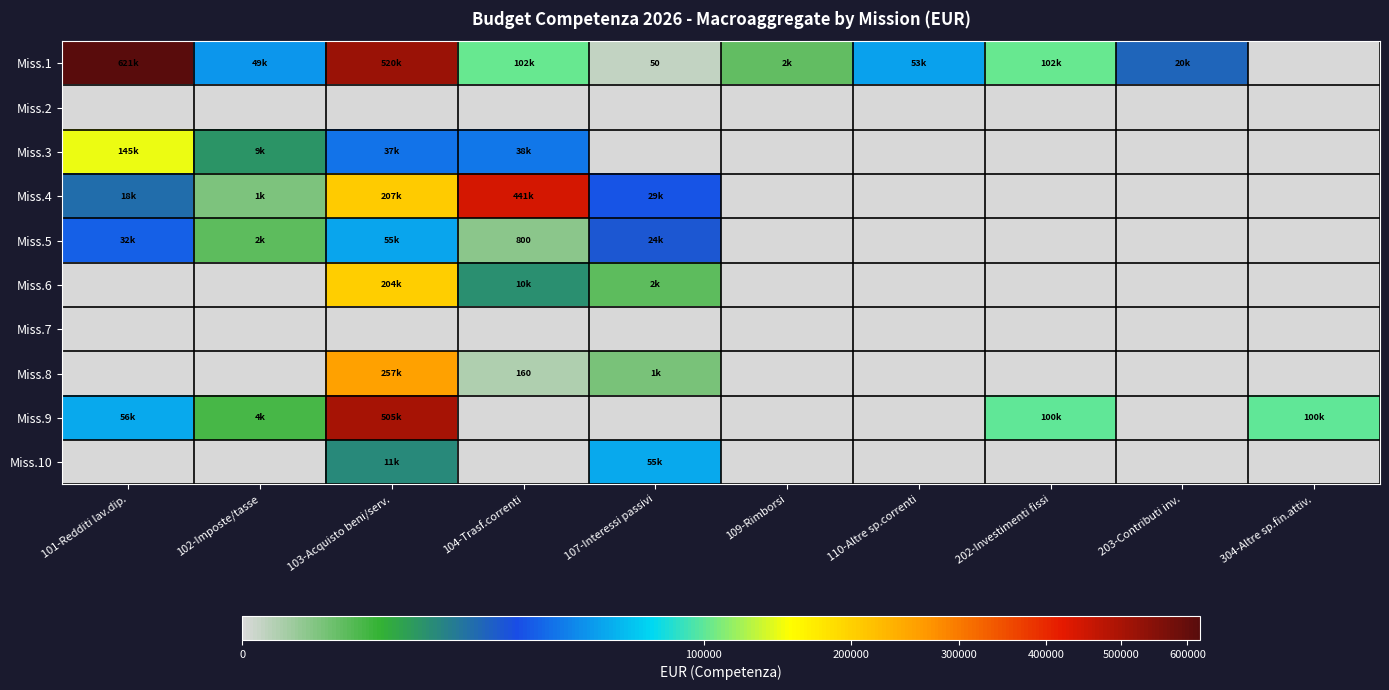

What is the difference between the Miss.9 values at 304-Altre sp.fin.attiv. and 107-Interessi passivi?

100000.0